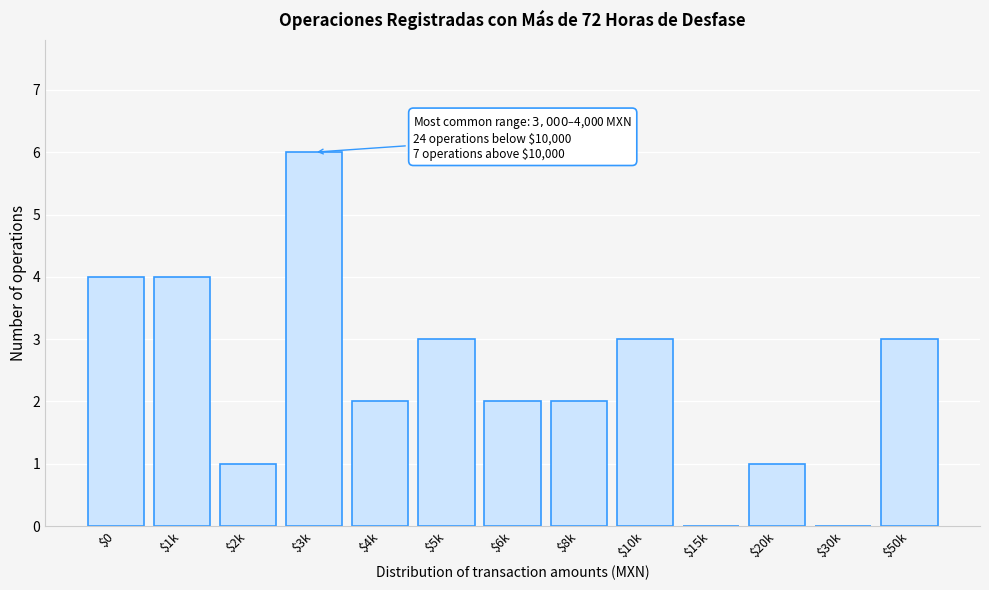

What is the greatest value displayed?

6